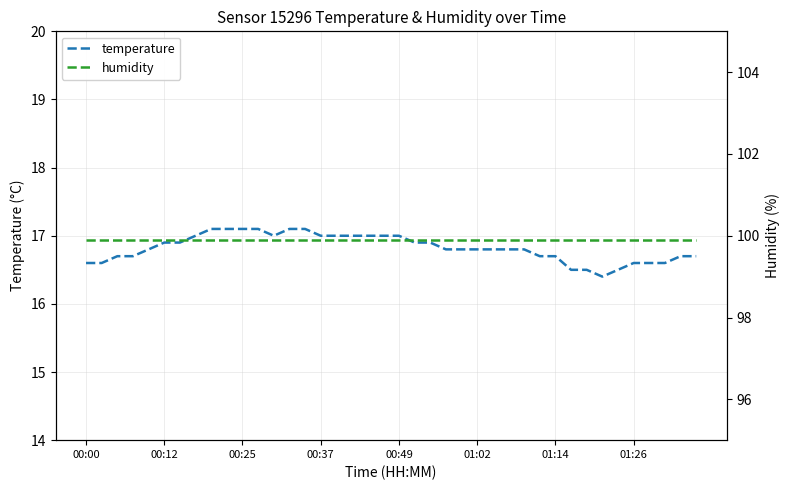

Reading left to right, transcribe all the data shown in this chart.

temperature: 16.6	16.6	16.7	16.7	16.8	16.9	16.9	17.0	17.1	17.1	17.1	17.1	17.0	17.1	17.1	17.0	17.0	17.0	17.0	17.0	17.0	16.9	16.9	16.8	16.8	16.8	16.8	16.8	16.8	16.7	16.7	16.5	16.5	16.4	16.5	16.6	16.6	16.6	16.7	16.7
humidity: 99.9	99.9	99.9	99.9	99.9	99.9	99.9	99.9	99.9	99.9	99.9	99.9	99.9	99.9	99.9	99.9	99.9	99.9	99.9	99.9	99.9	99.9	99.9	99.9	99.9	99.9	99.9	99.9	99.9	99.9	99.9	99.9	99.9	99.9	99.9	99.9	99.9	99.9	99.9	99.9